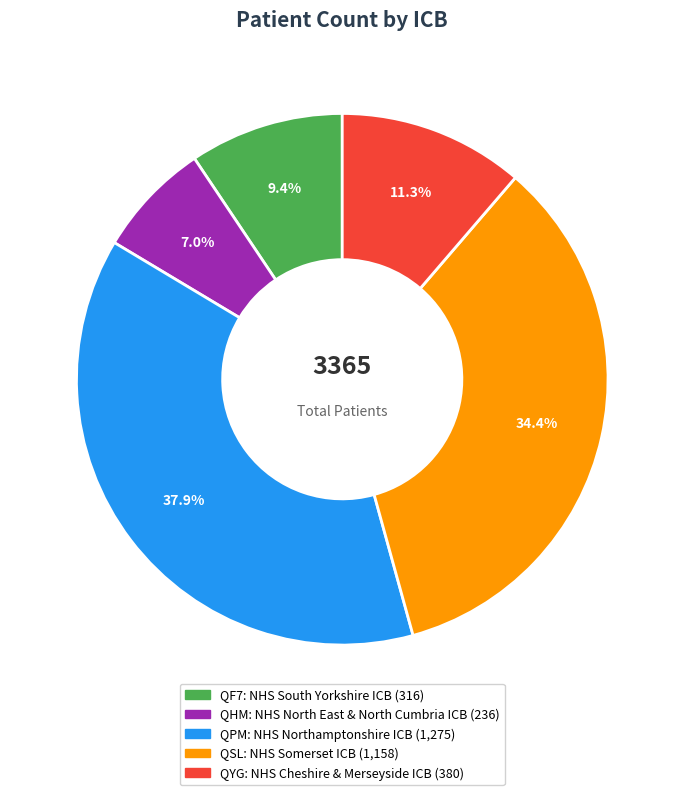

How many segments does this pie chart have?

5